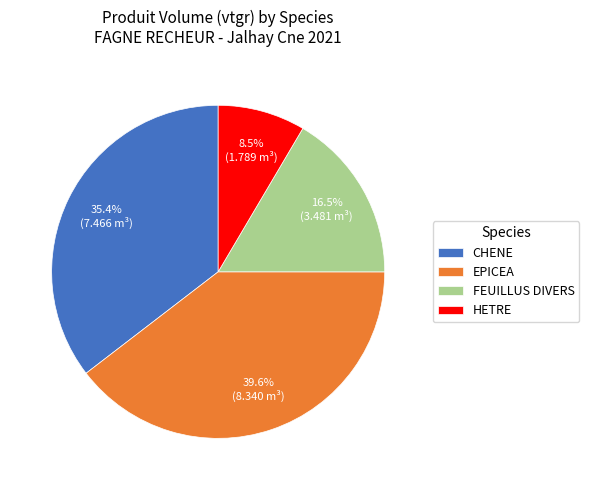

Which slice is the smallest?

HETRE